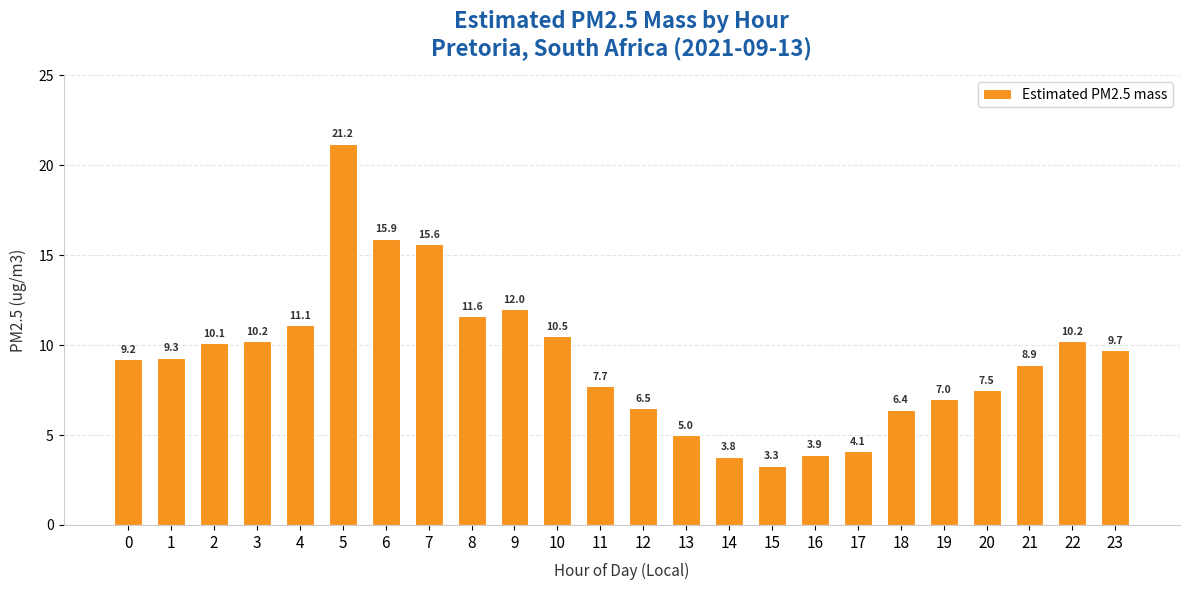

Read the value at 11.

7.7